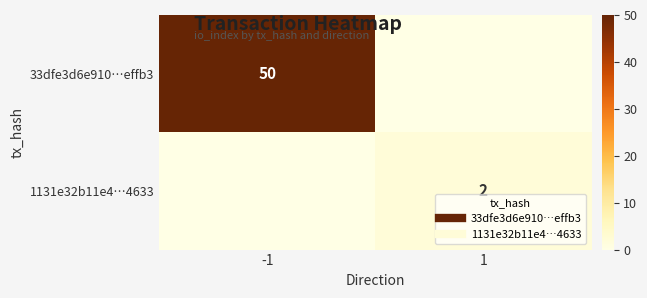

What is the difference between the 33dfe3d6e910…effb3 values at 1 and -1?

50